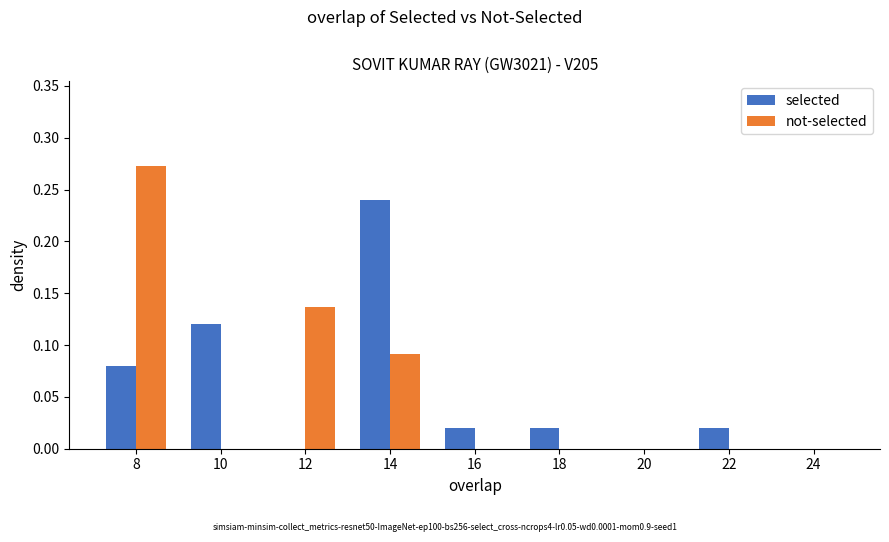

At which category does the chart reach its peak across all series?

8